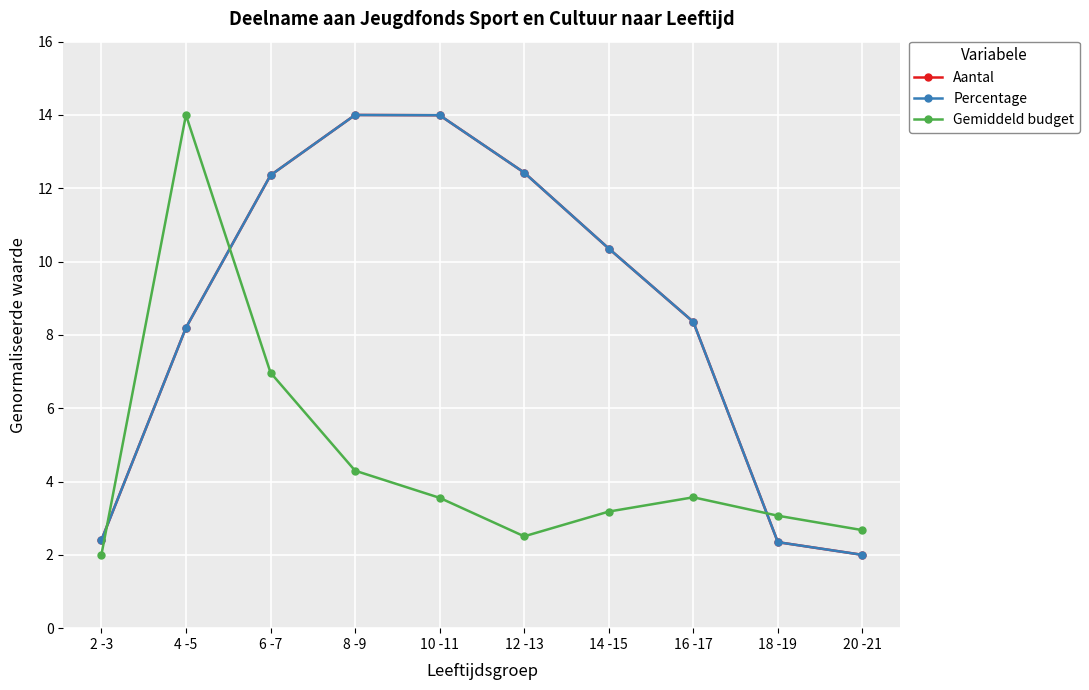

Reading left to right, extract all data points from this chart.

Aantal: 2 -3=2.4	4 -5=8.2	6 -7=12.4	8 -9=14.0	10 -11=14.0	12 -13=12.4	14 -15=10.4	16 -17=8.4	18 -19=2.3	20 -21=2.0
Percentage: 2 -3=2.4	4 -5=8.2	6 -7=12.4	8 -9=14.0	10 -11=14.0	12 -13=12.4	14 -15=10.4	16 -17=8.4	18 -19=2.3	20 -21=2.0
Gemiddeld budget: 2 -3=2.0	4 -5=14.0	6 -7=7.0	8 -9=4.3	10 -11=3.6	12 -13=2.5	14 -15=3.2	16 -17=3.6	18 -19=3.1	20 -21=2.7